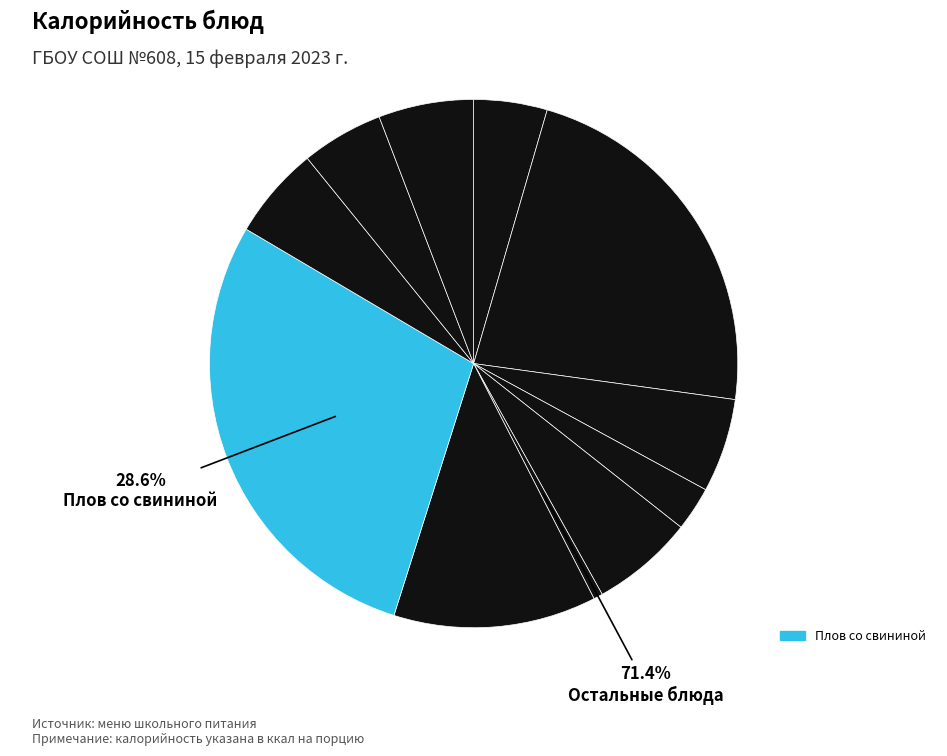

What percentage is the Мандарин свежий slice, to the nearest percent?

3%